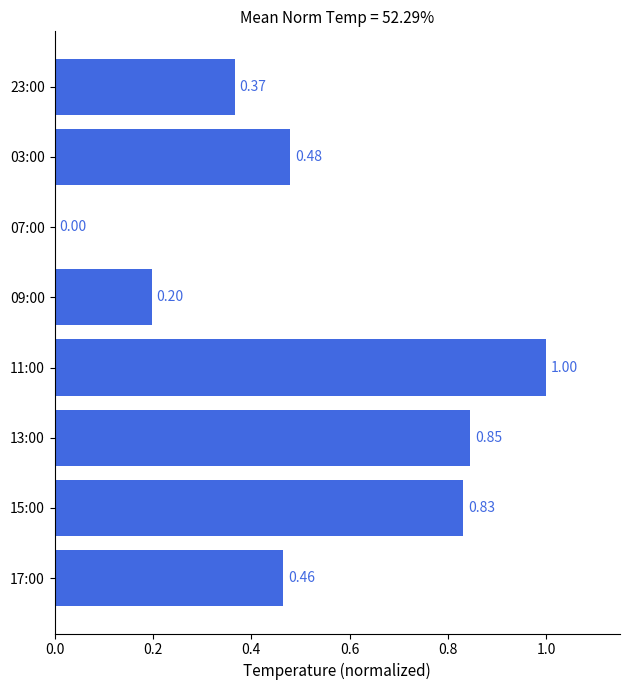

Does the chart contain stacked bars?

No